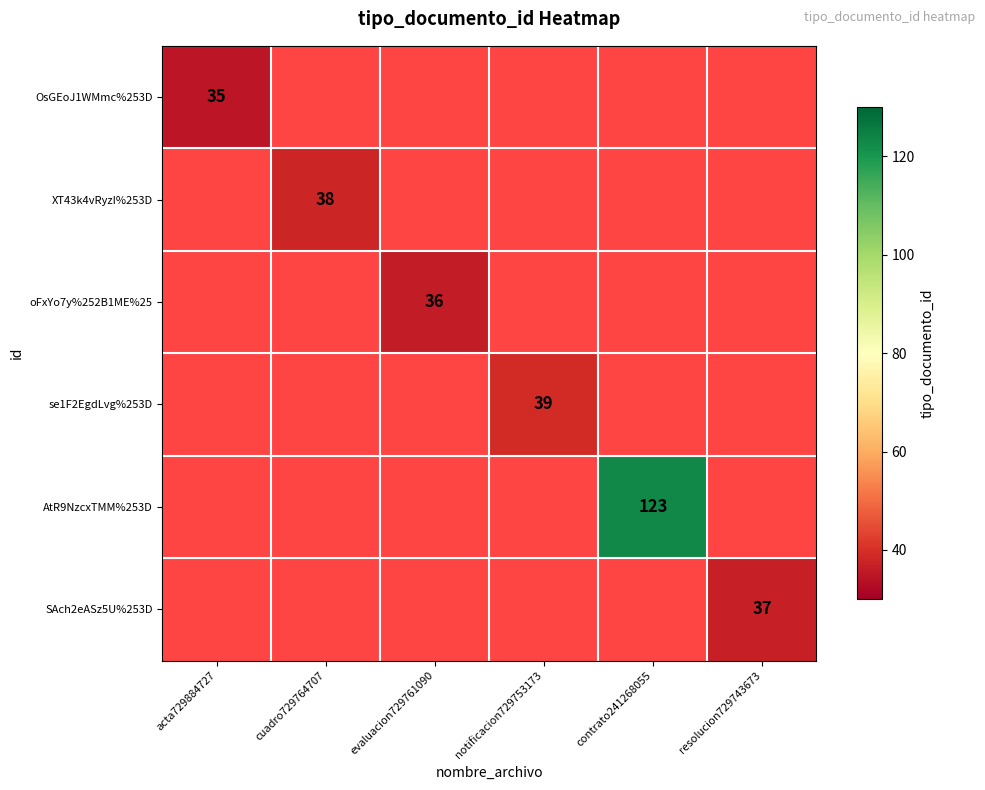

The value of se1F2EgdLvg%253D at notificacion729753173 is 39. True or false?

True